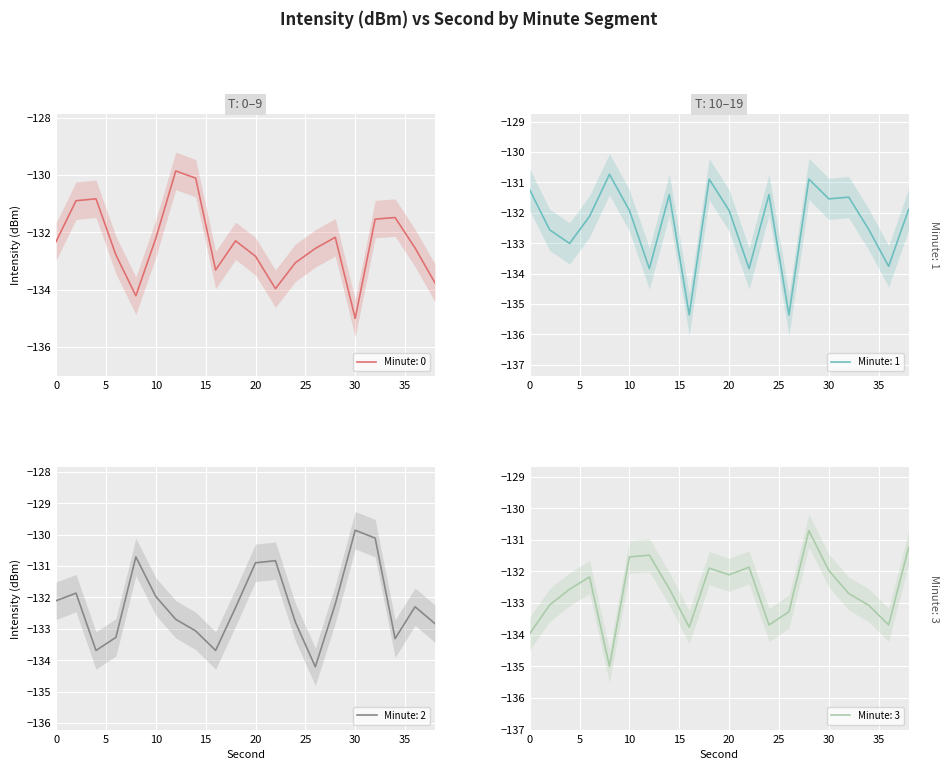

Reading right to left, what are all the values shown in this chart?

intensity_min0: 38=-133.8	36=-132.5	34=-131.5	32=-131.5	30=-135.0	28=-132.2	26=-132.6	24=-133.1	22=-134.0	20=-132.8	18=-132.3	16=-133.3	14=-130.1	12=-129.9	10=-132.2	8=-134.2	6=-132.8	4=-130.8	2=-130.9	0=-132.3
intensity_min1: 38=-131.9	36=-133.8	34=-132.5	32=-131.5	30=-131.5	28=-130.9	26=-135.4	24=-131.4	22=-133.8	20=-131.9	18=-130.9	16=-135.4	14=-131.4	12=-133.8	10=-131.9	8=-130.7	6=-132.1	4=-133.0	2=-132.6	0=-131.2
intensity_min2: 38=-132.8	36=-132.3	34=-133.3	32=-130.1	30=-129.9	28=-132.2	26=-134.2	24=-132.8	22=-130.8	20=-130.9	18=-132.3	16=-133.7	14=-133.1	12=-132.7	10=-132.0	8=-130.7	6=-133.3	4=-133.7	2=-131.9	0=-132.1
intensity_min3: 38=-131.2	36=-133.7	34=-133.1	32=-132.7	30=-132.0	28=-130.7	26=-133.3	24=-133.7	22=-131.9	20=-132.1	18=-131.9	16=-133.8	14=-132.5	12=-131.5	10=-131.5	8=-135.0	6=-132.2	4=-132.6	2=-133.1	0=-134.0